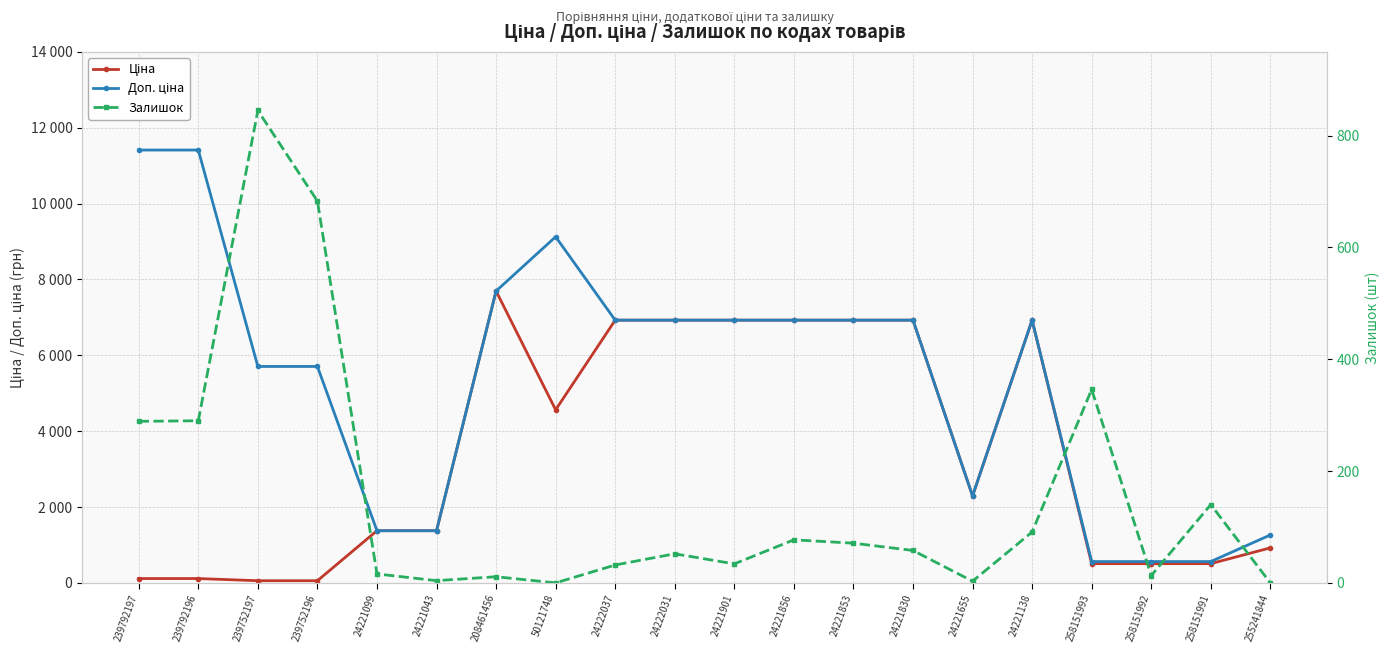

What is the label of the 12th point from the right?

24222037